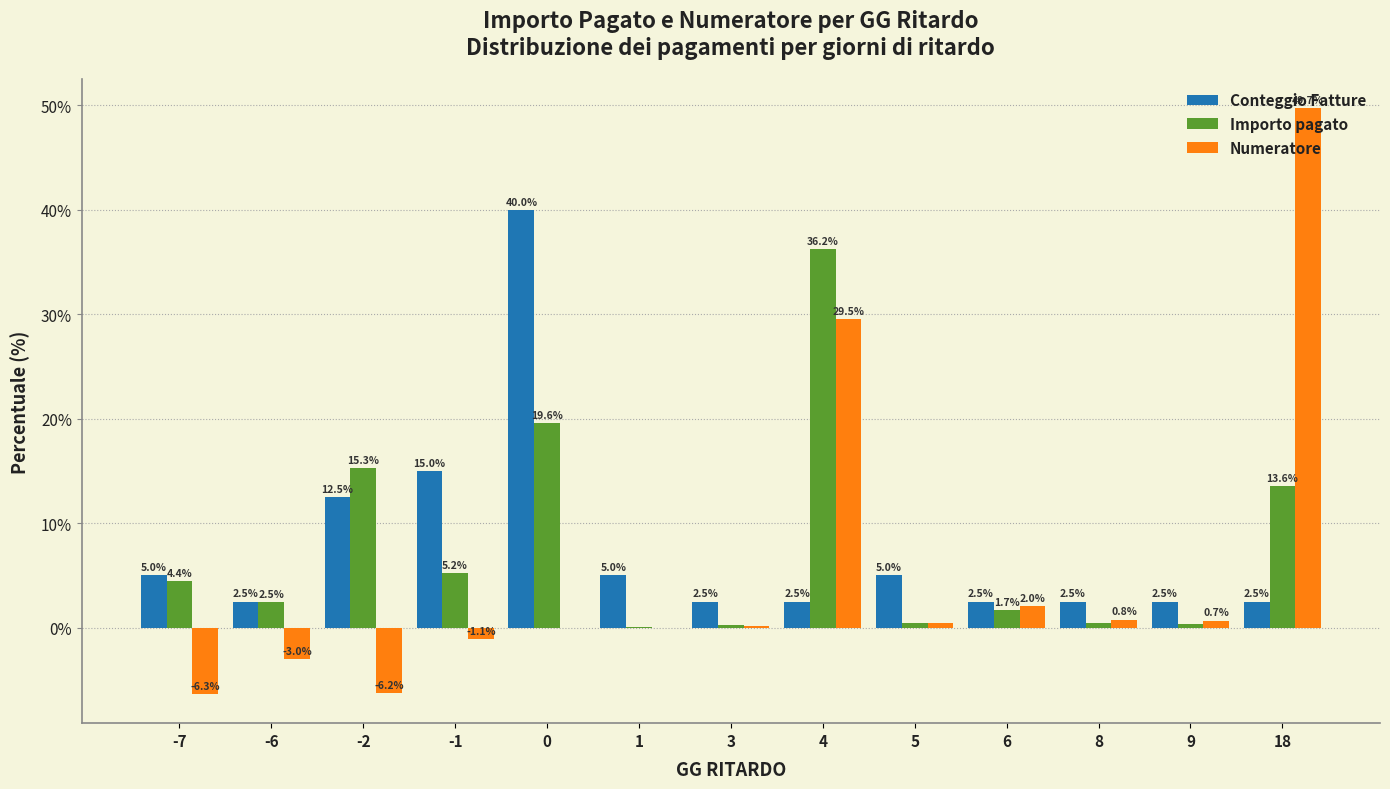

Where is Numeratore nearest to the value 21?

4